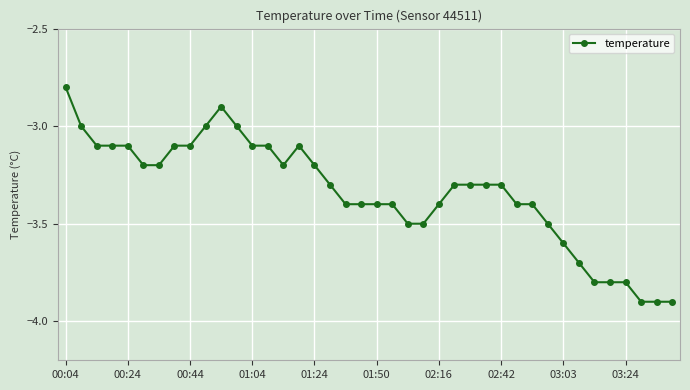

What is the value of the 16th point from the left?

-3.1